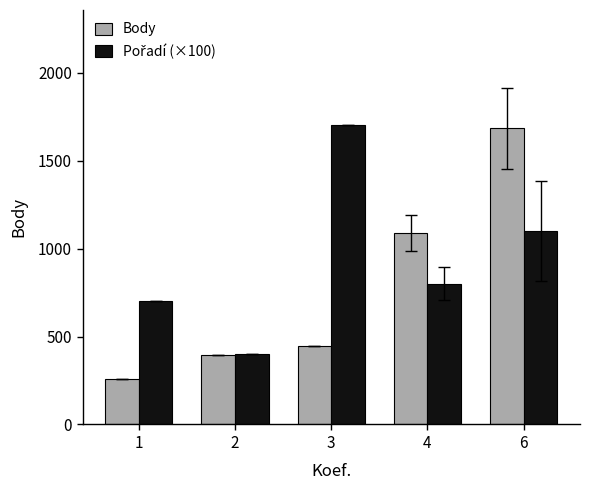

Is it true that Body equals 141.5 at 2?

False